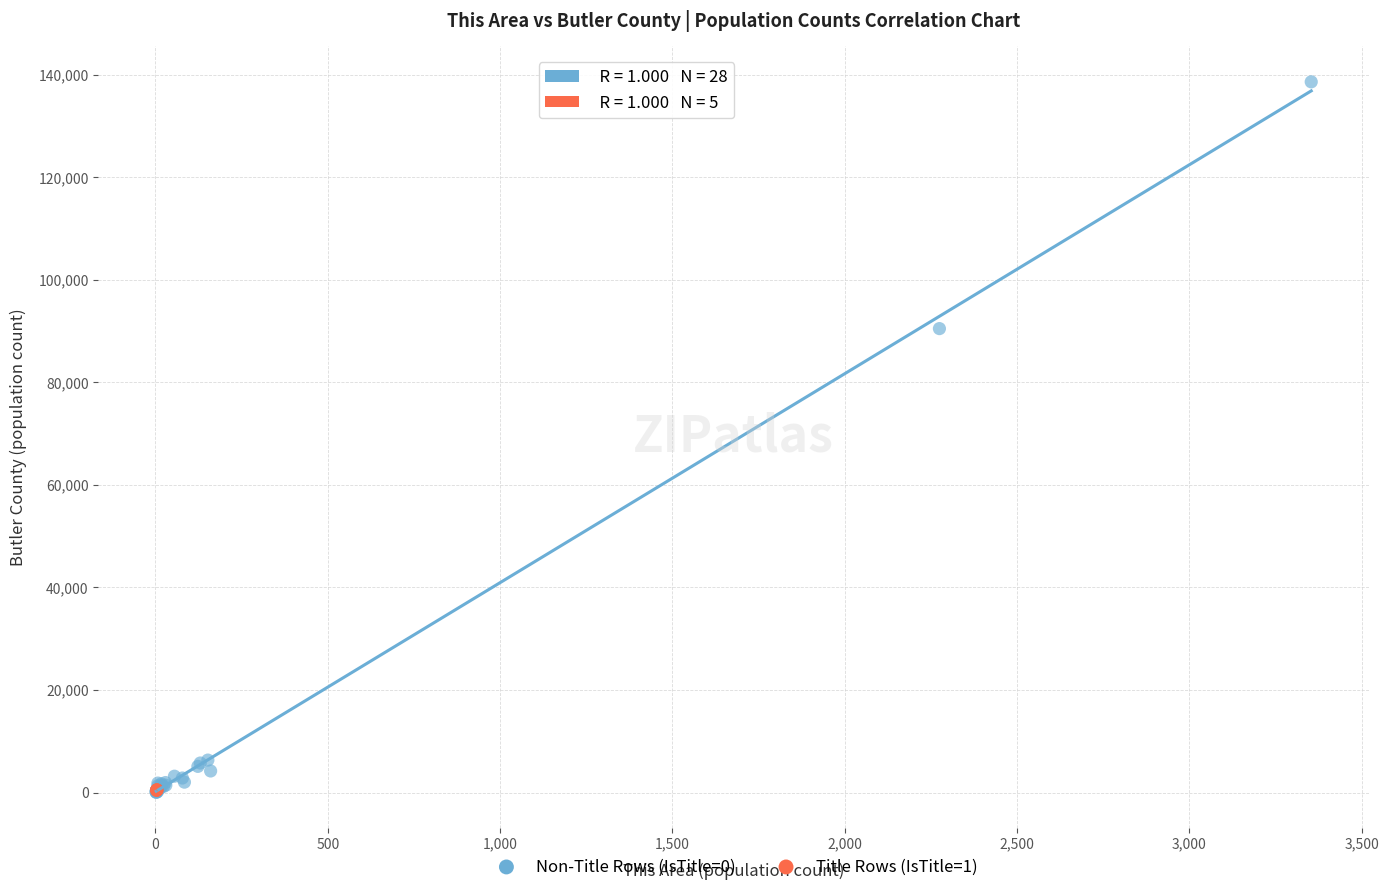

Which series contains the highest Y value?

Non-Title Rows (IsTitle=0)